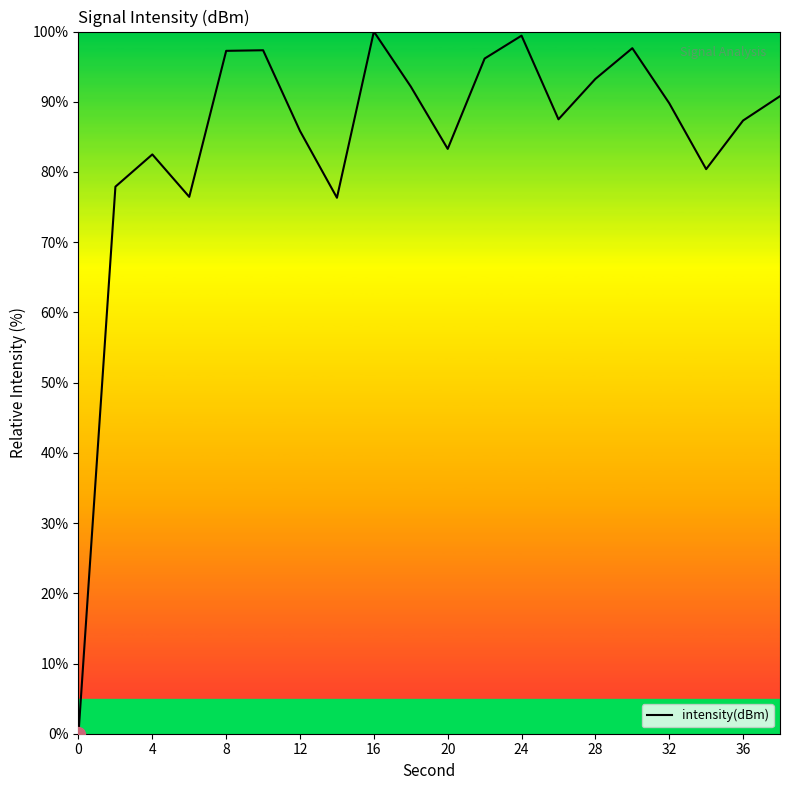

What is the maximum value shown in the chart?

100.0